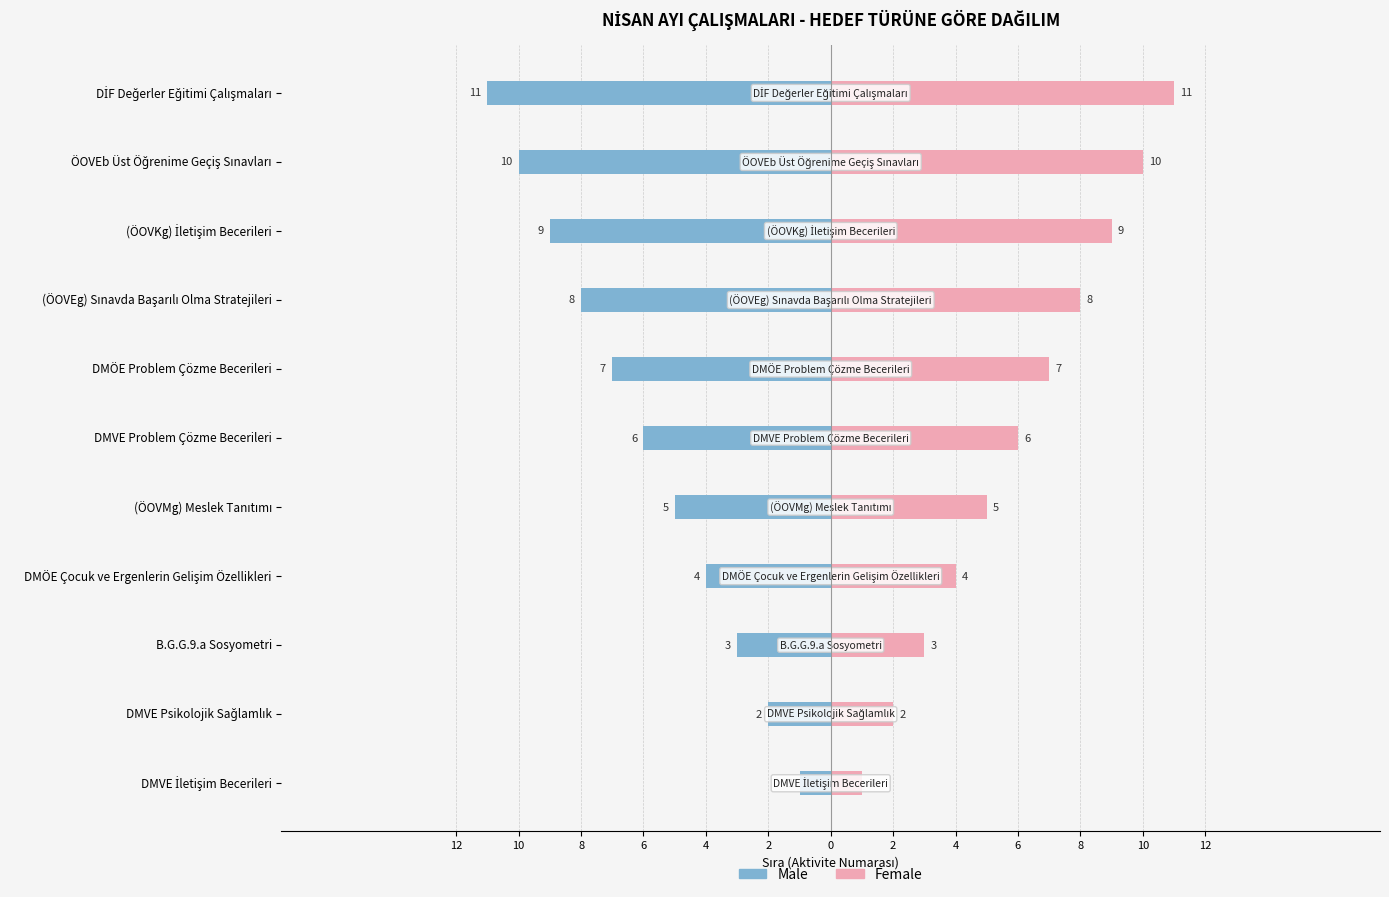

Which series has the largest total across all categories?

Female